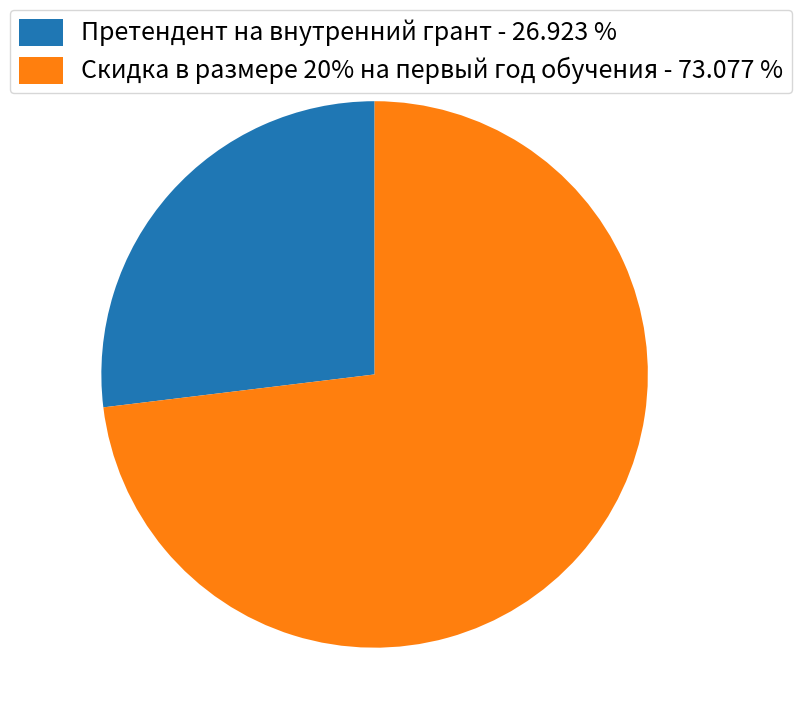

True or false: Претендент на внутренний грант accounts for 20% of the total.

False